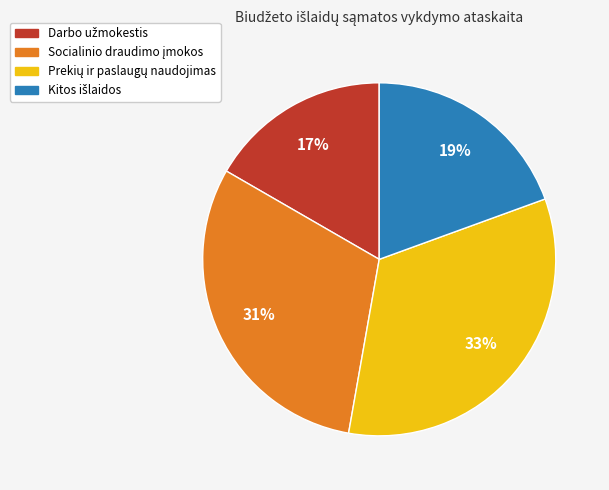

Is there a majority slice in this chart?

No